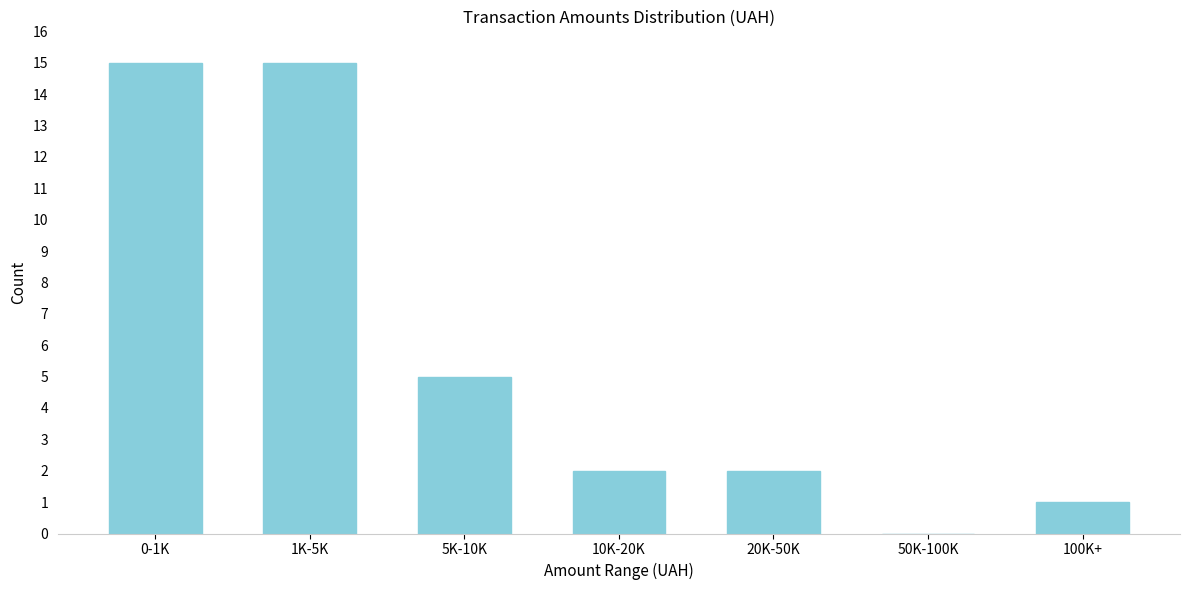

Reading right to left, transcribe all the data shown in this chart.

100K+=1	50K-100K=0	20K-50K=2	10K-20K=2	5K-10K=5	1K-5K=15	0-1K=15